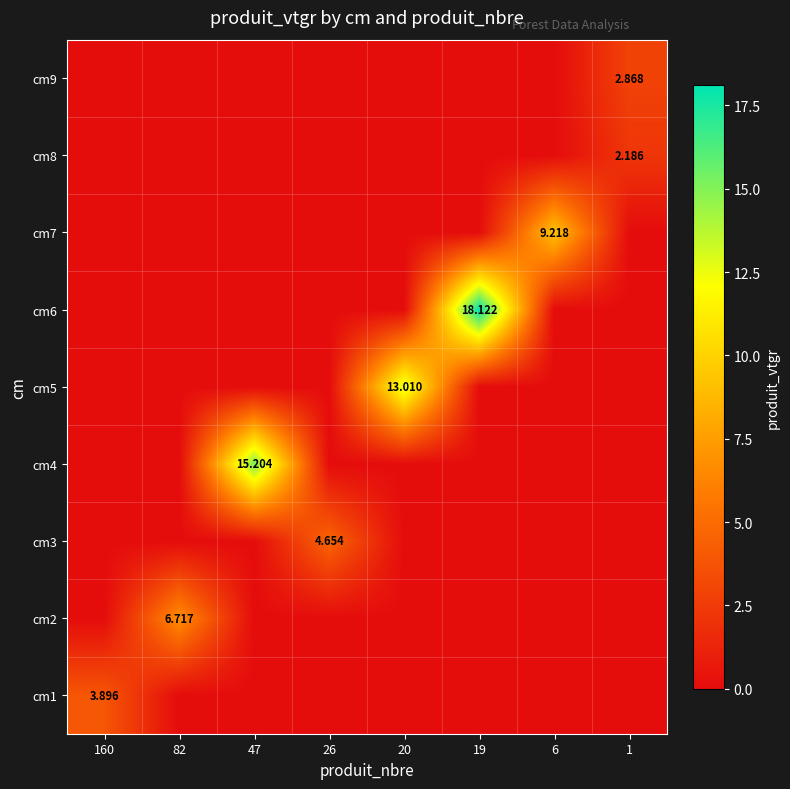

What is the maximum value shown in the chart?

18.1